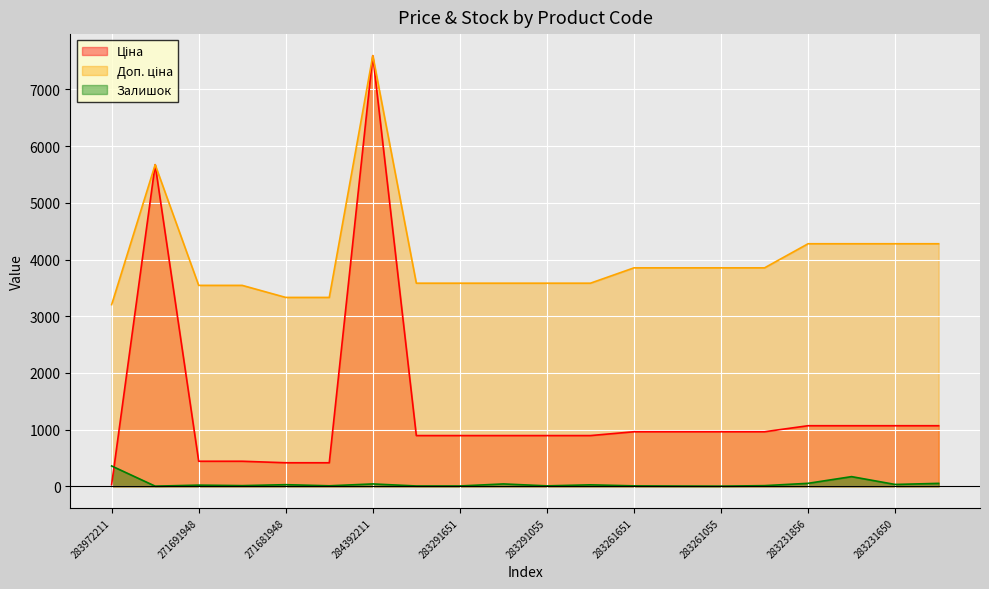

True or false: Залишок has more than 1 points higher than both neighbors.

True